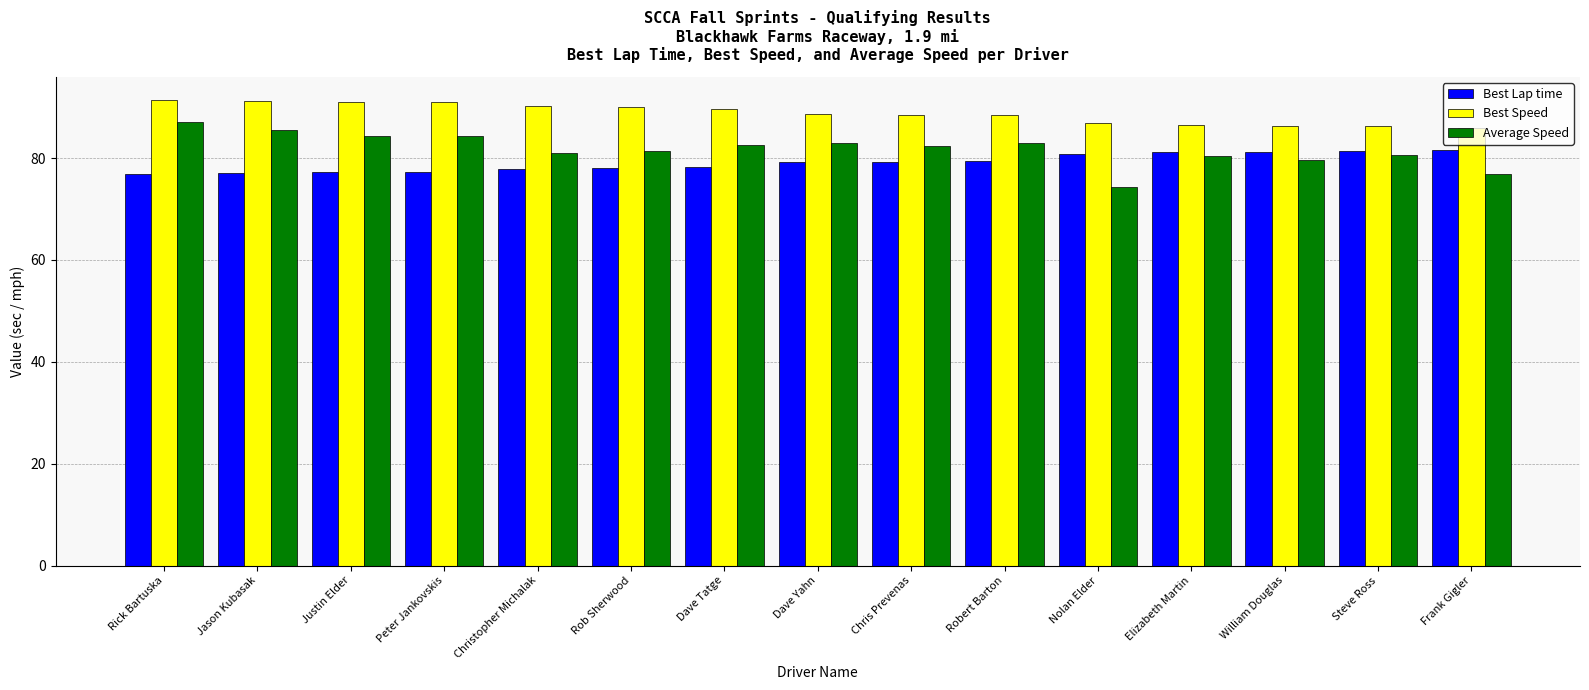

How many data points in Average Speed are above 82?

8